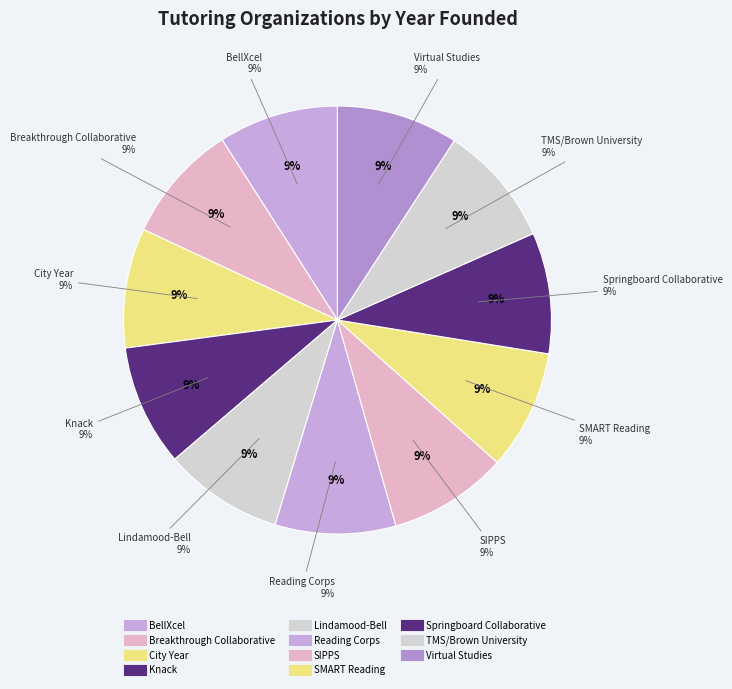

Is it true that BellXcel is 9% of the pie?

True